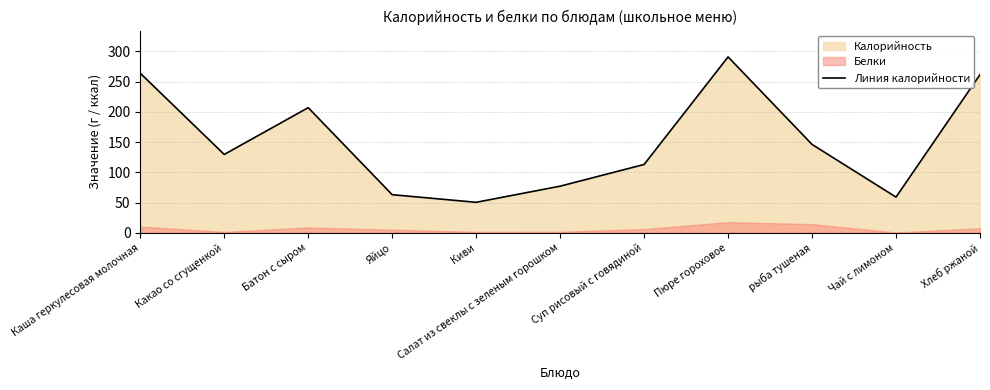

Reading left to right, extract all data points from this chart.

Каша геркулесовая молочная=264.0	Какао со сгущенкой=129.6	Батон с сыром=207.0	Яйцо=63.0	Киви=50.4	Салат из свеклы с зеленым горошком=77.1	Суп рисовый с говядиной=113.0	Пюре гороховое=291.0	рыба тушеная=146.2	Чай с лимоном=59.0	Хлеб ржаной=261.7